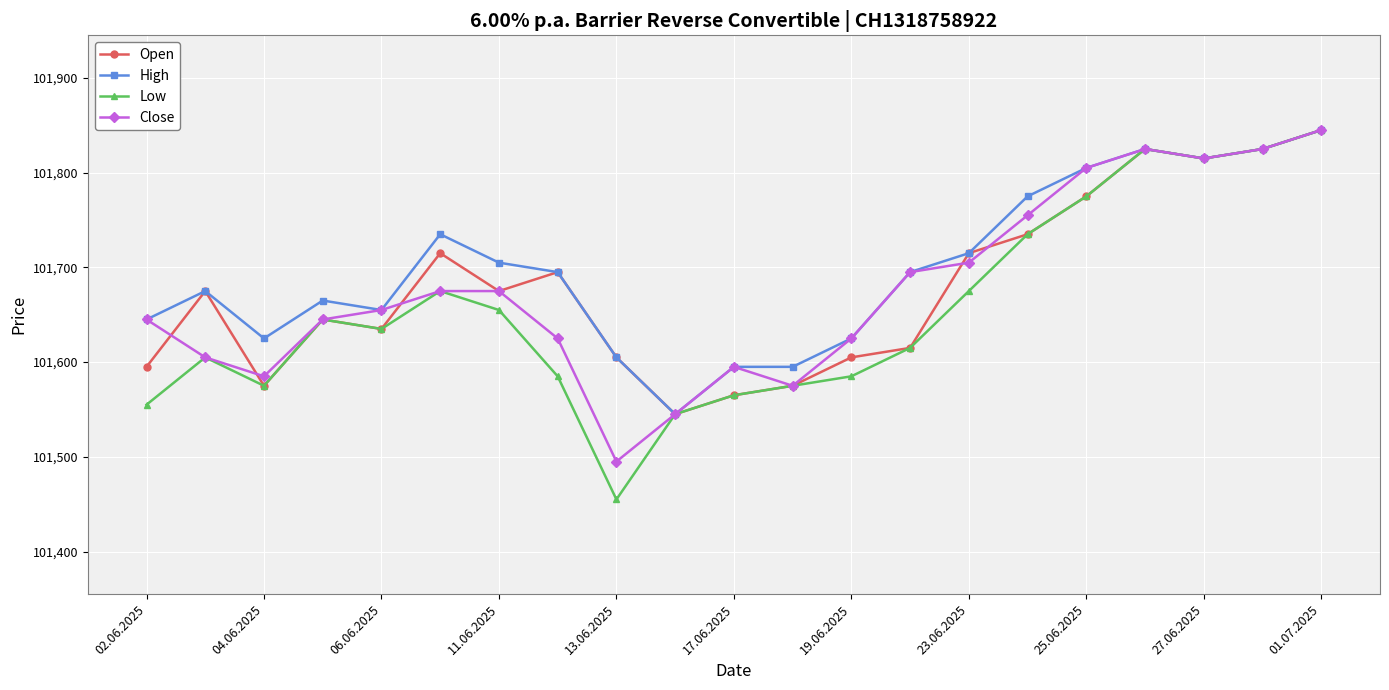

What is the value of the Close point at the 3rd from the left?

101585